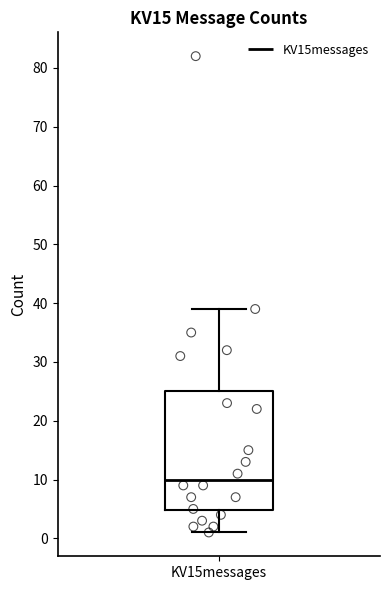

Read this box plot against the y-axis: the position of the median line, the range covered by the box, and the ends of both whiskers. The values are not printed on the chart, so give them approximately, as read against the axis.

median 10, box 5 to 25, whiskers 1 to 39